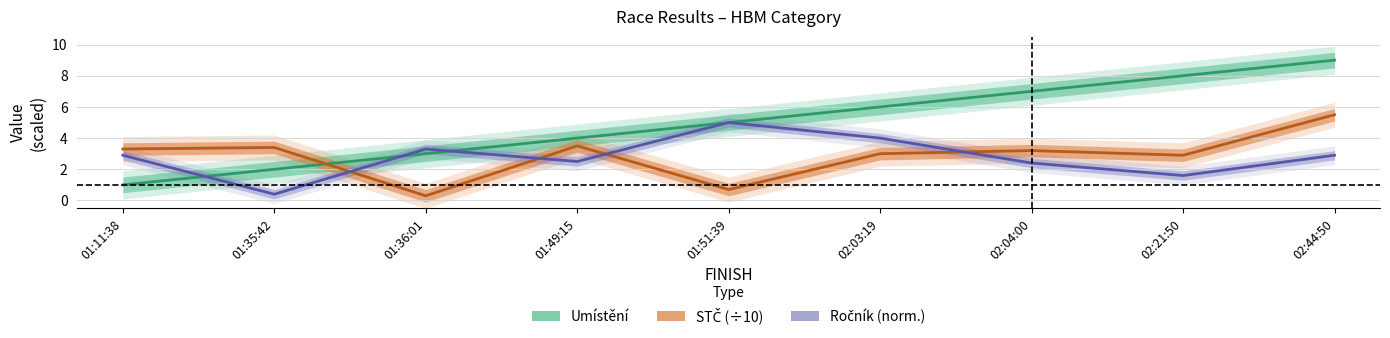

What is the sum of the Umístění values at 02:04:00 and 01:49:15?

11.0